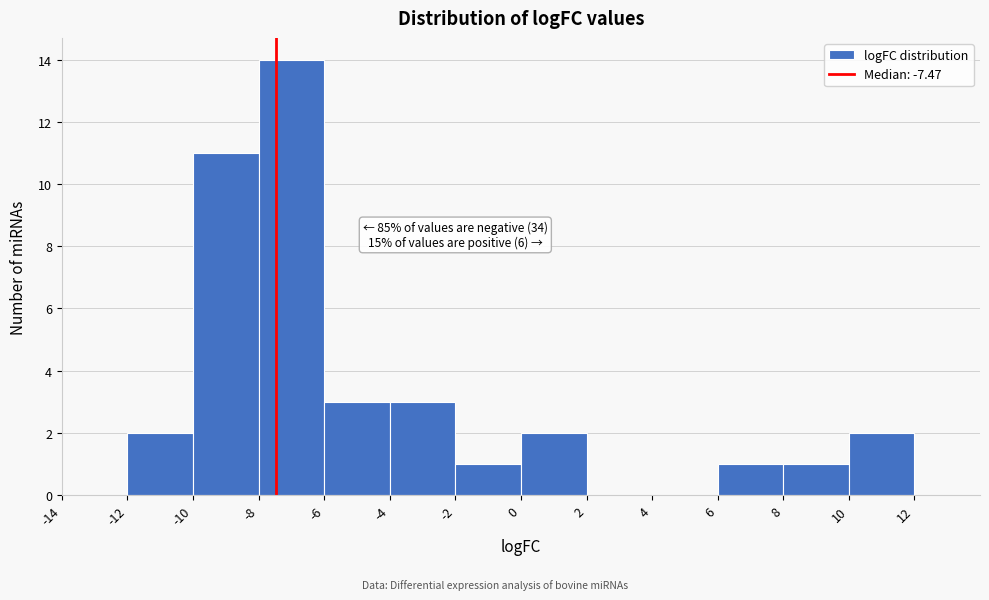

Over which range of the x-axis is the bar tallest?

-8 to -6